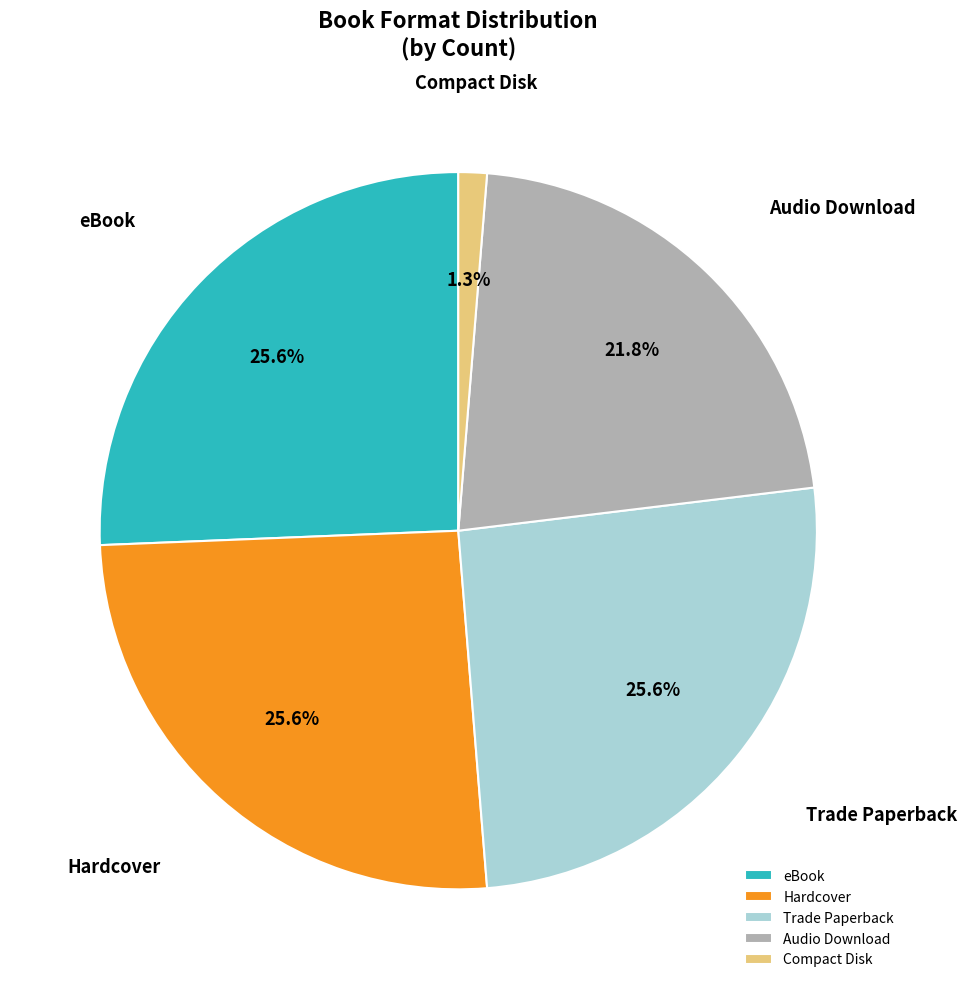

Which has a higher value, Trade Paperback or Compact Disk?

Trade Paperback